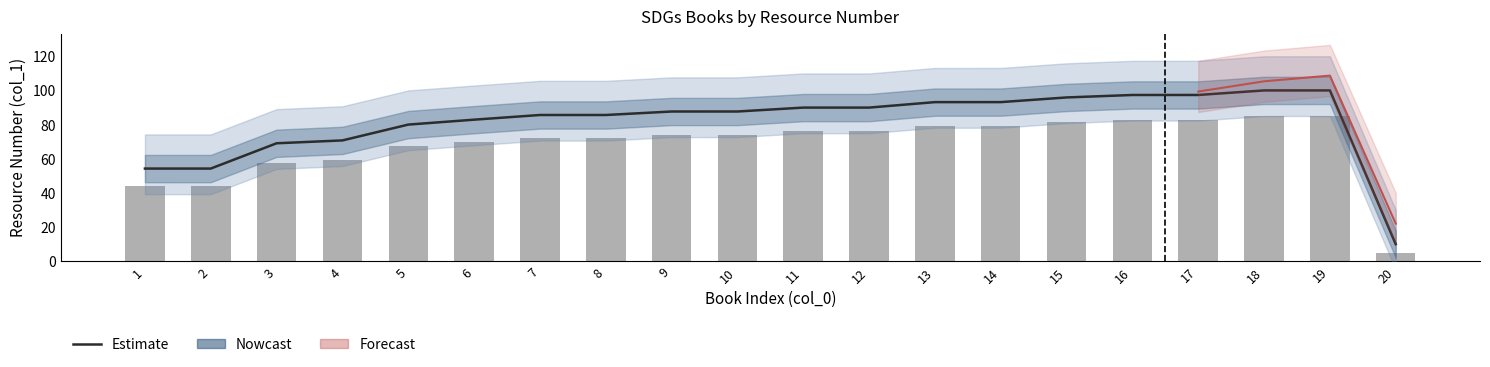

Between 6 and 17, which series saw the biggest shift?

Nowcast